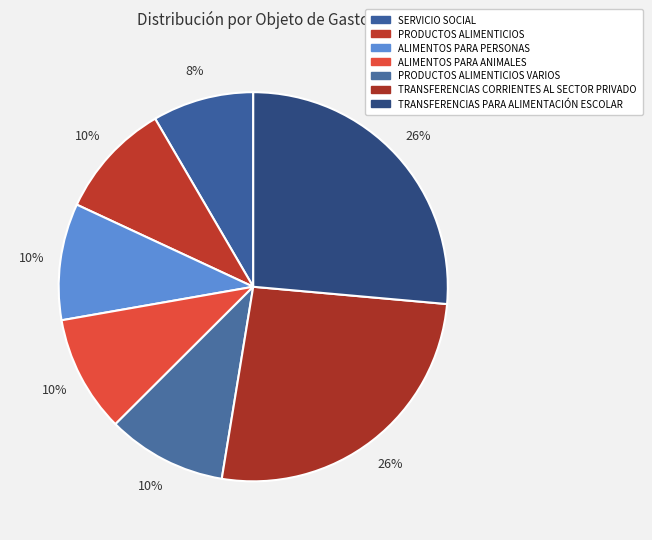

True or false: PRODUCTOS ALIMENTICIOS accounts for 10% of the total.

True